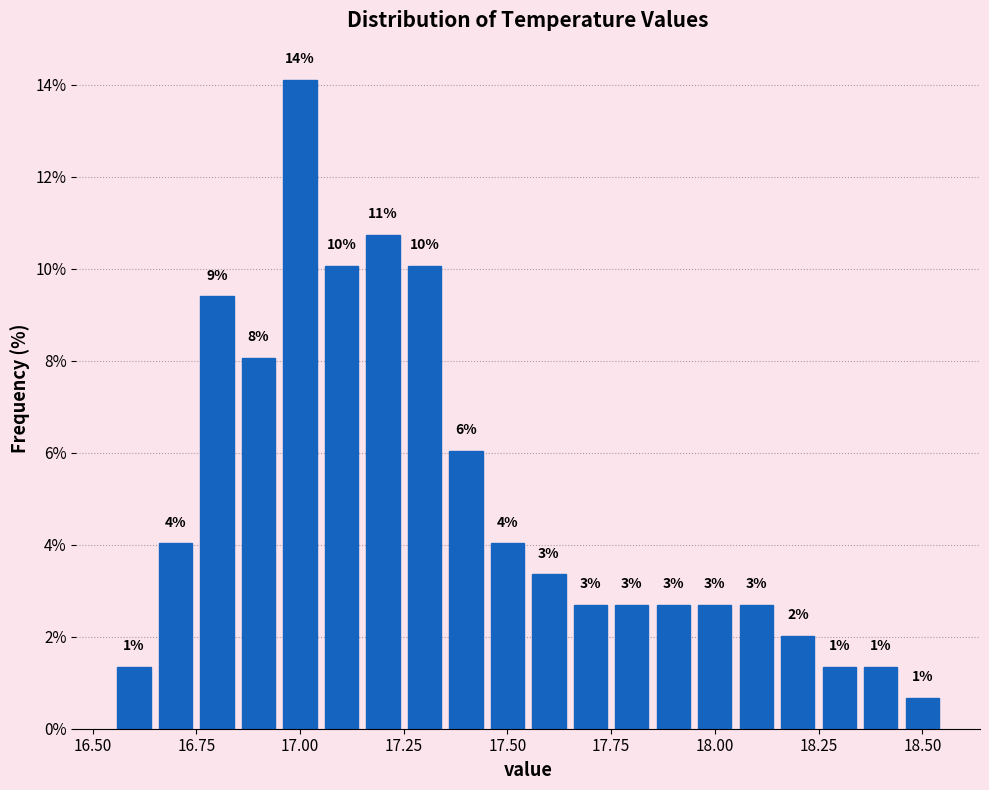

Around what value on the x-axis is the tallest bar? Give the approximate position of its centre, as read against the axis.

17.00